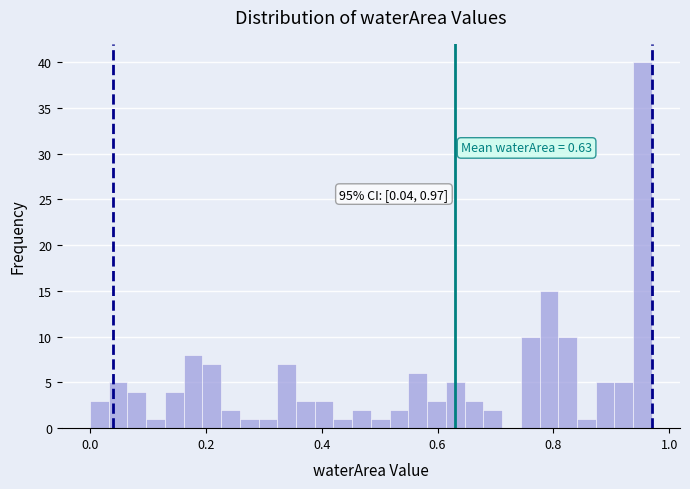

Around what value on the x-axis is the tallest bar? Give the approximate position of its centre, as read against the axis.

0.96